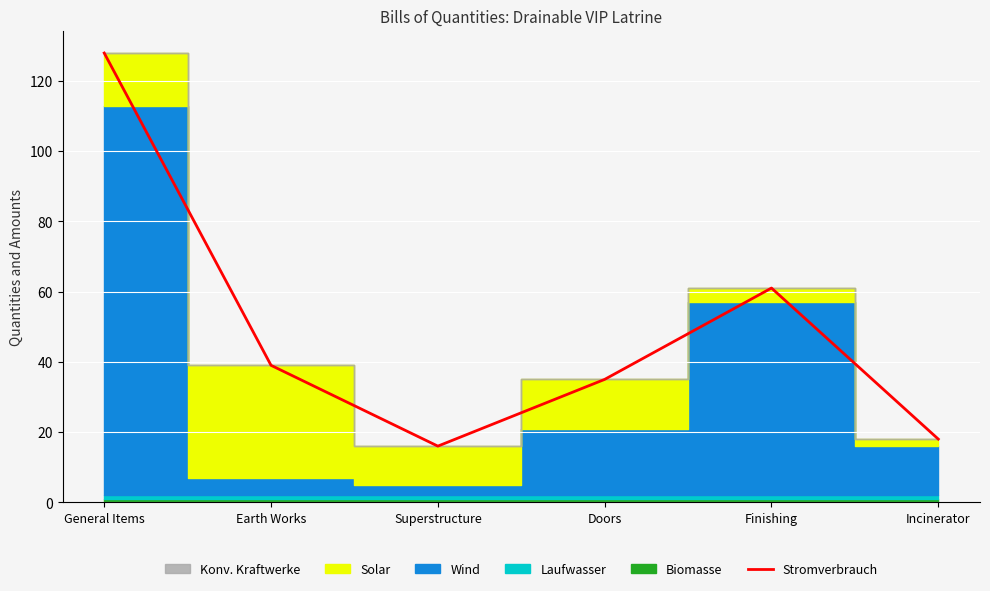

How many lines are shown in the chart?

1